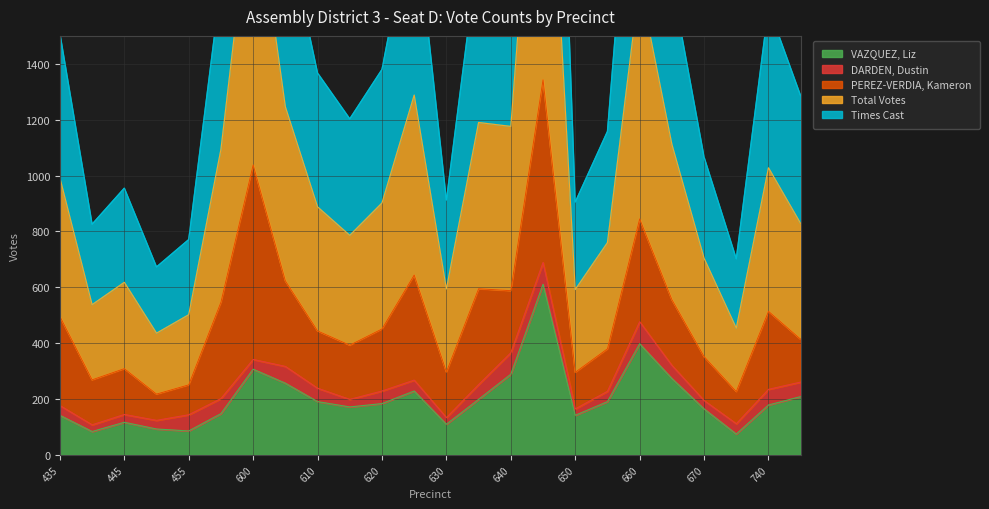

True or false: Times Cast and Total Votes cross at least once.

False